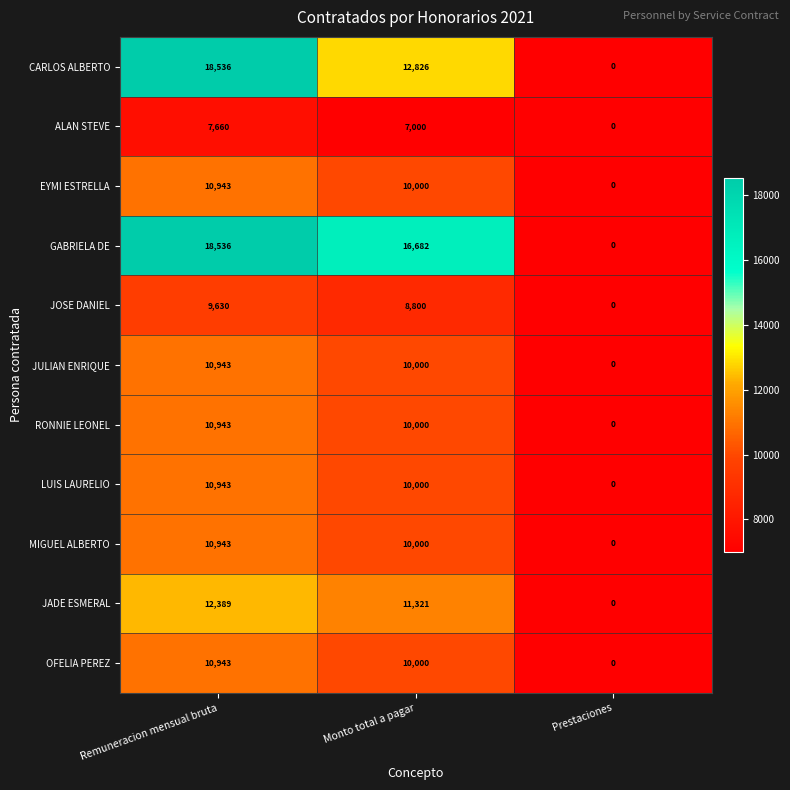

What is the total value across all series at Remuneracion mensual bruta?

132409